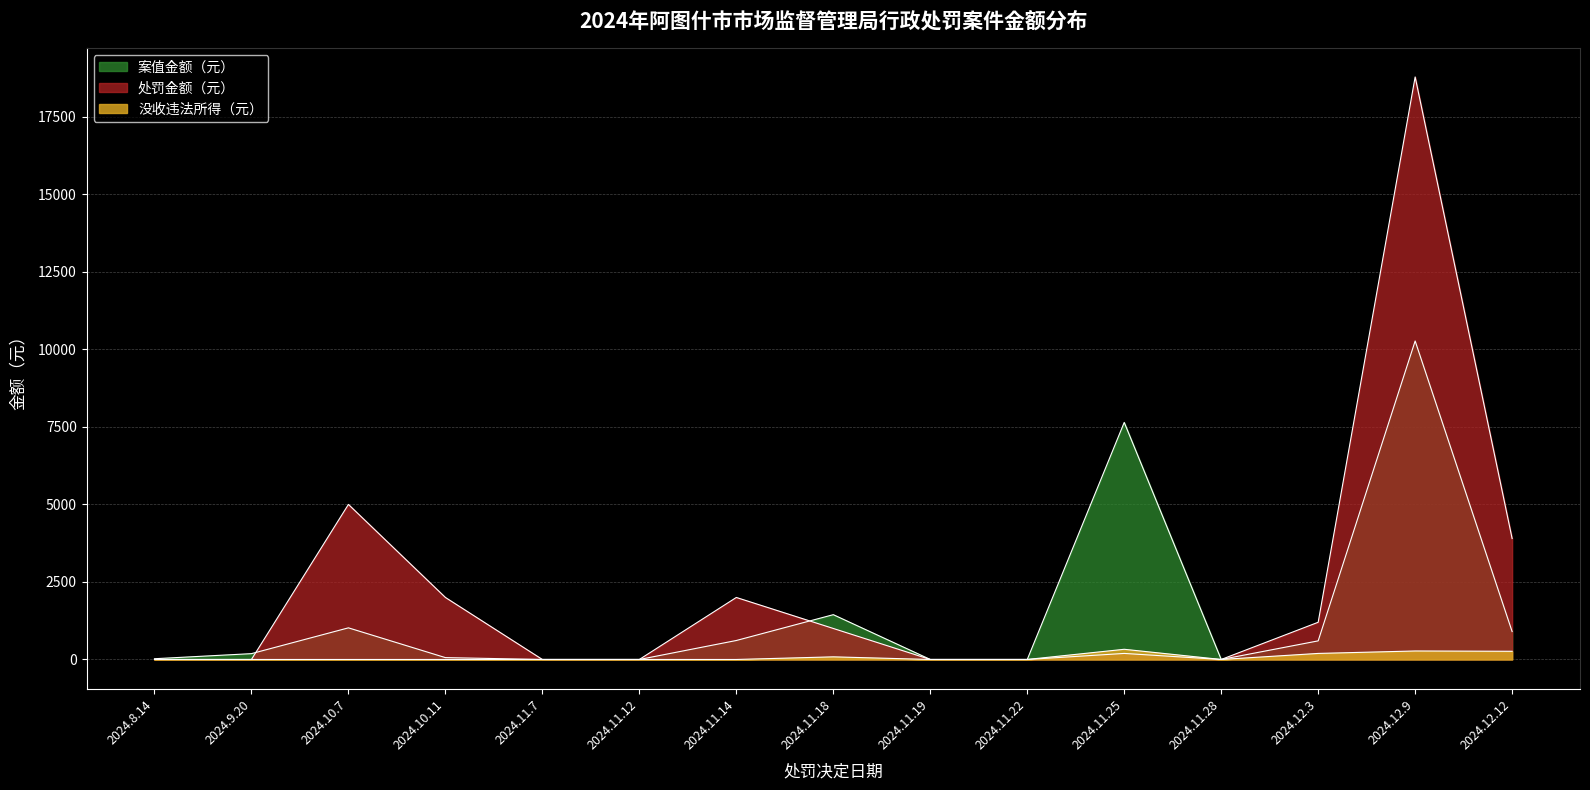

What is the total value across all series at 2024.12.3?

1995.0